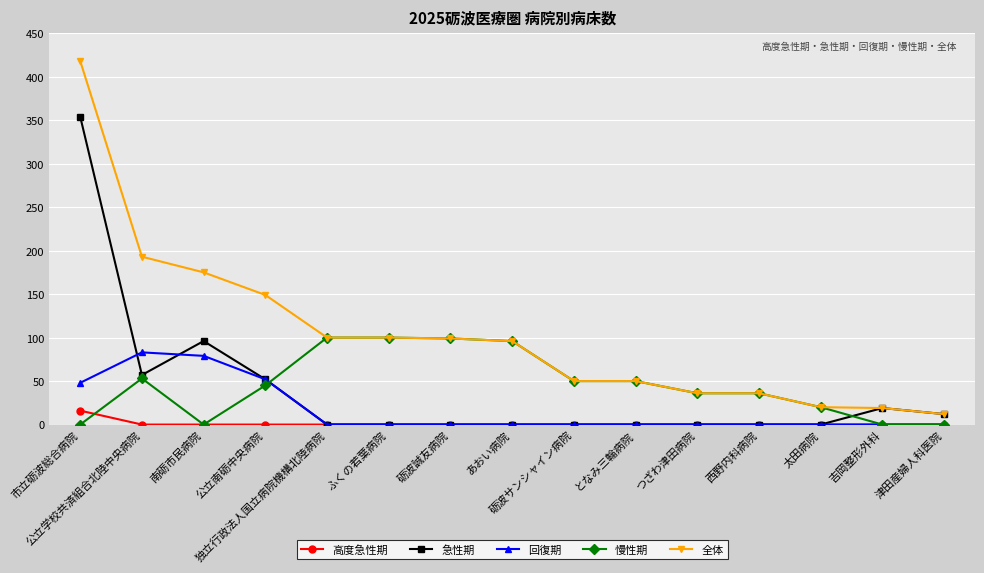

True or false: 回復期 and 全体 cross at least once.

False